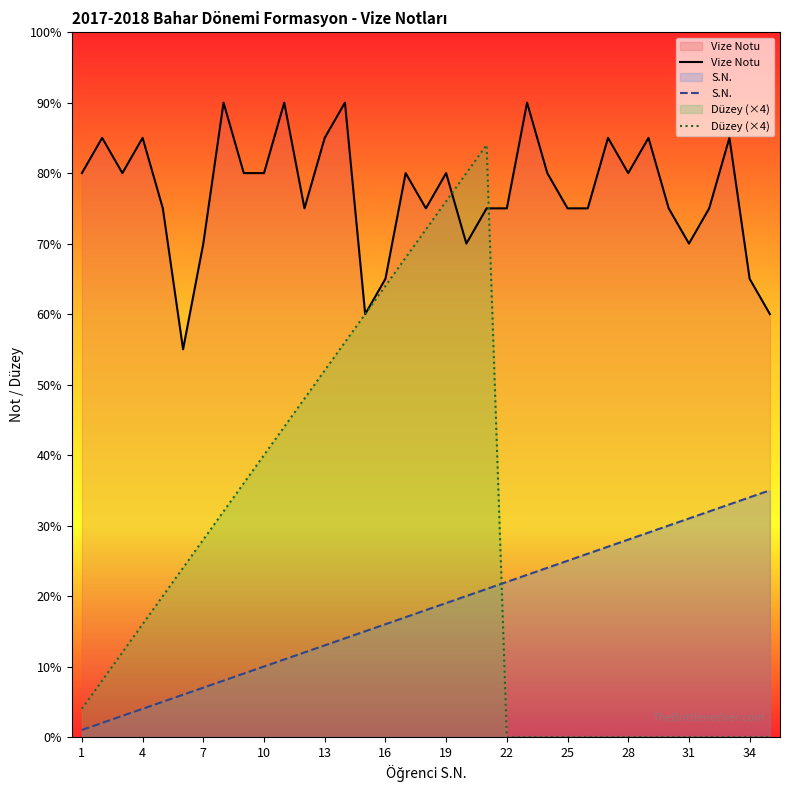

How many lines are shown in the chart?

3